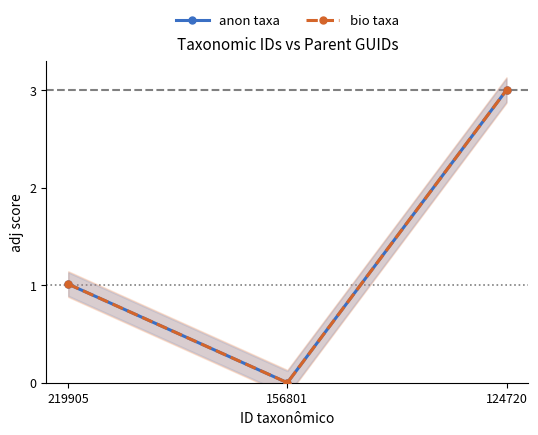

At which category is the sum across all series the highest?

124720